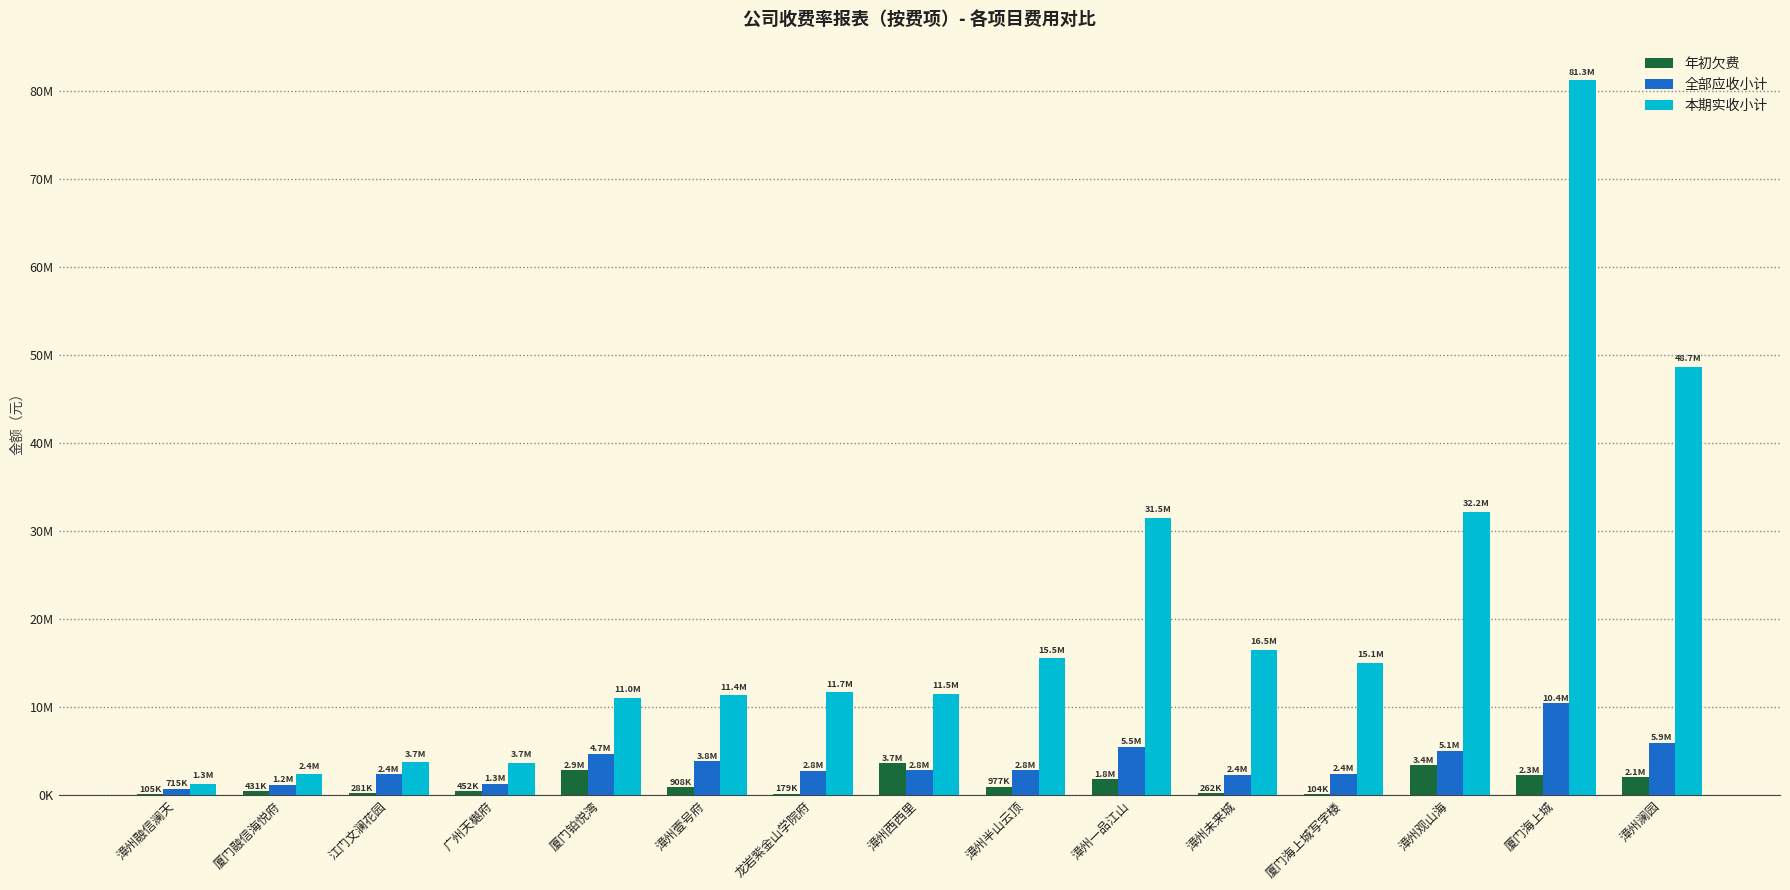

Are the bars grouped side by side (vs. stacked)?

Yes